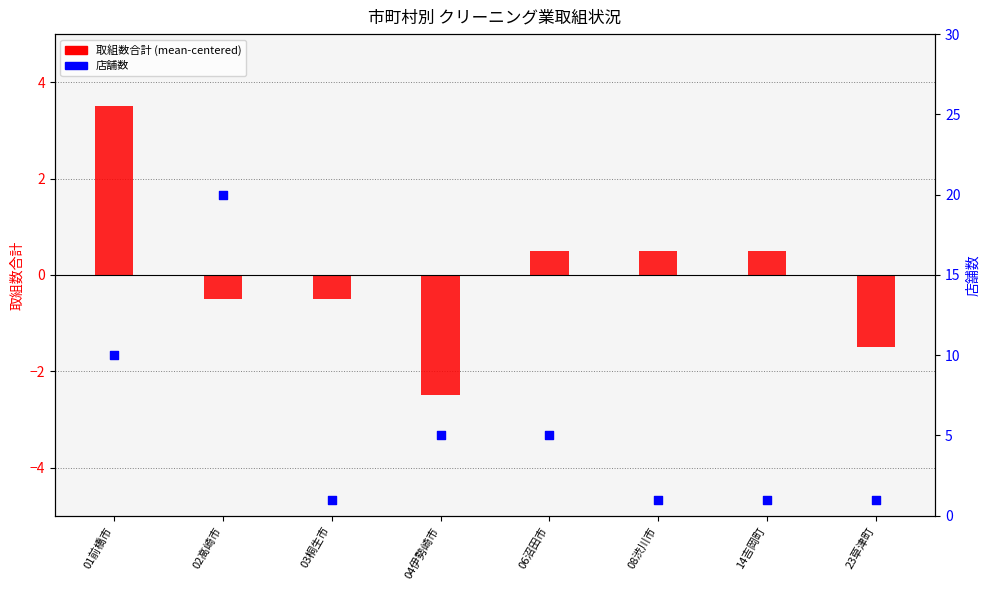

What is the total value across all series at 04伊勢崎市?

2.5